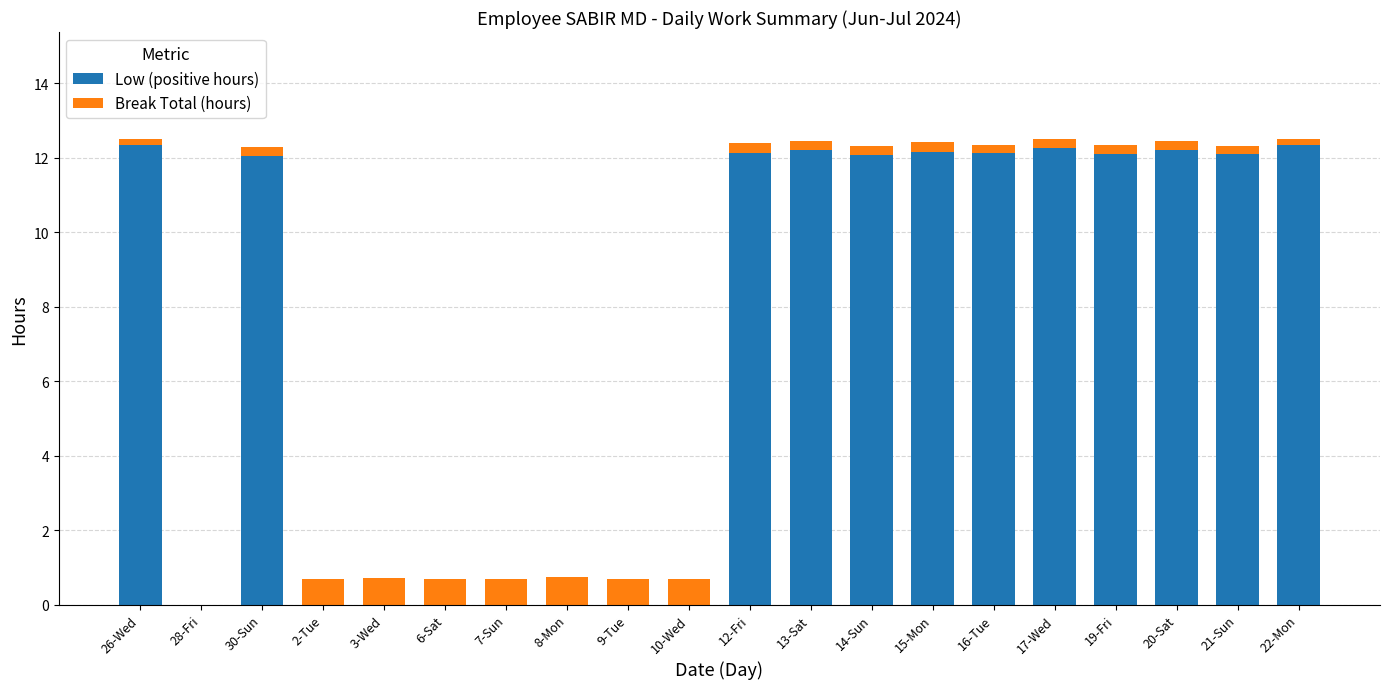

What is the total value across all series at 8-Mon?

0.7